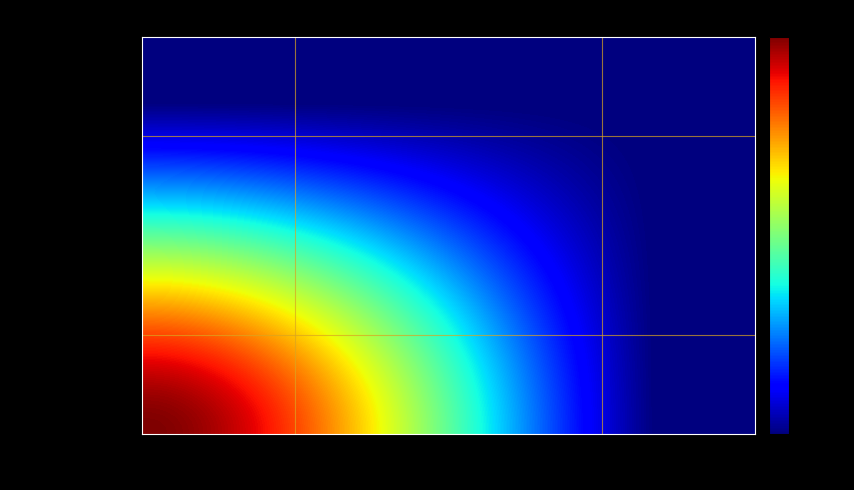

Reading left to right, what are all the values shown in this chart?

6ac1fafbdeb0a9d299182fe7f14131ed0bc5d8c: -1	306
0855b6a6e7ec9e2d9cfa32416245d1f607a6f98: 1	21